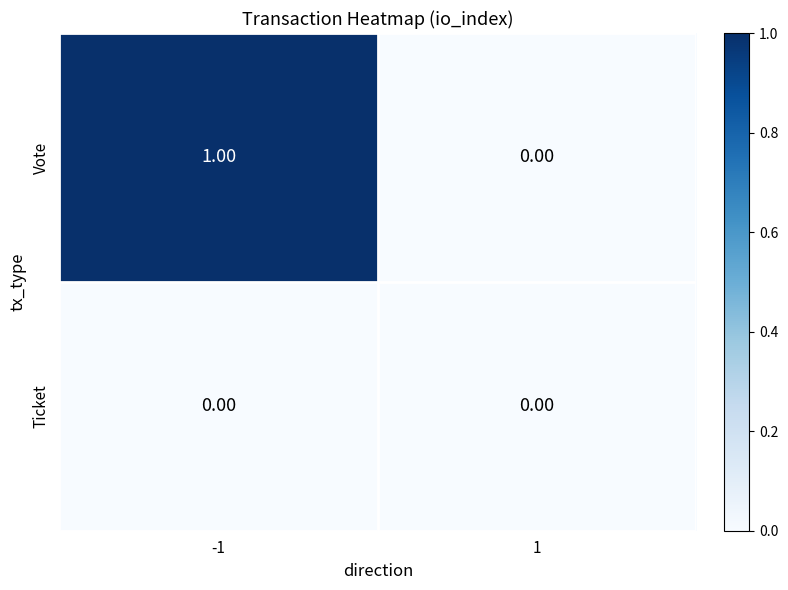

Rank the series by their maximum value, from lowest to highest.

Ticket, Vote